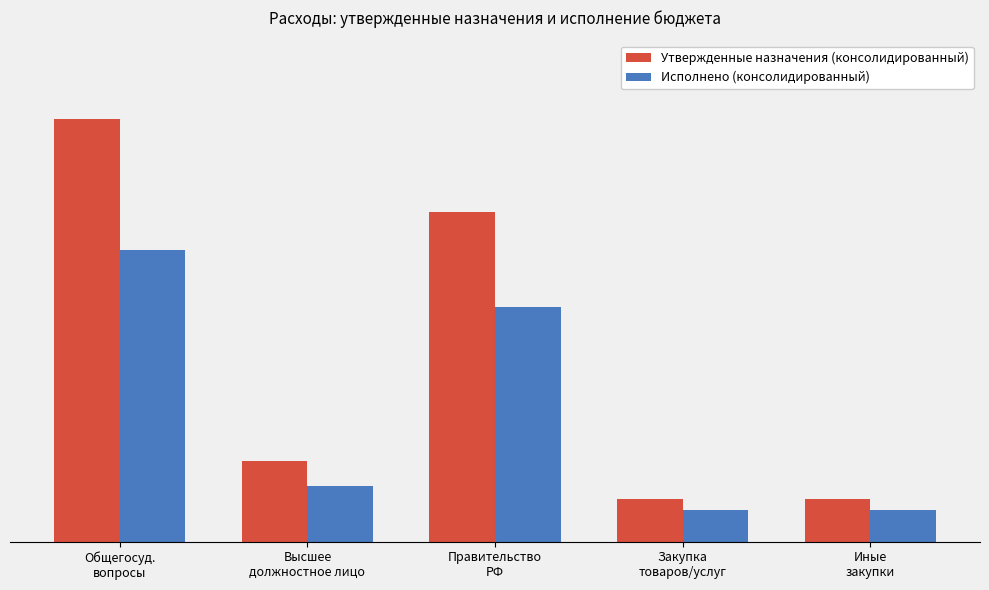

Which has a higher value, Иные
закупки or Правительство
РФ?

Правительство
РФ